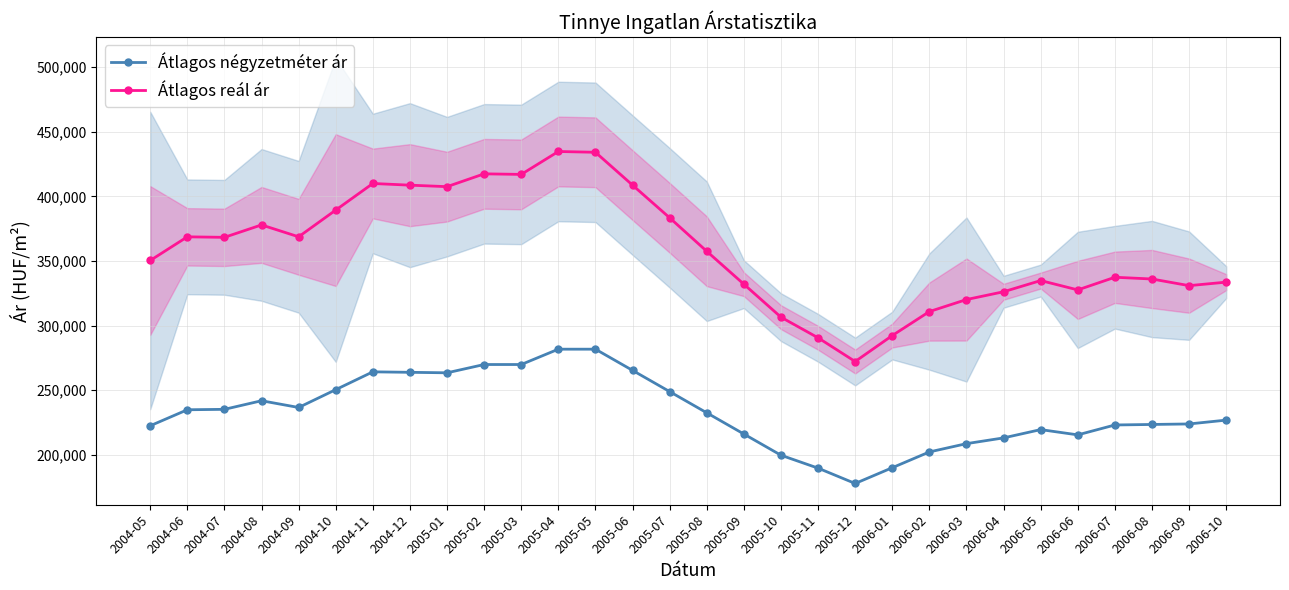

Which series has the widest spread of values?

Átlagos reál ár